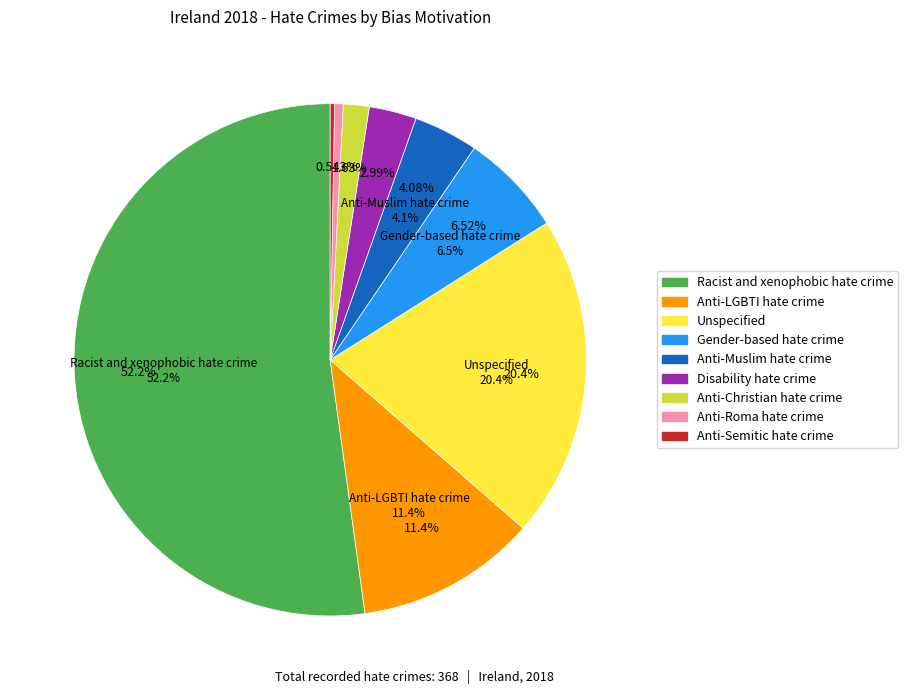

What is the largest slice in the pie chart?

Racist and xenophobic hate crime